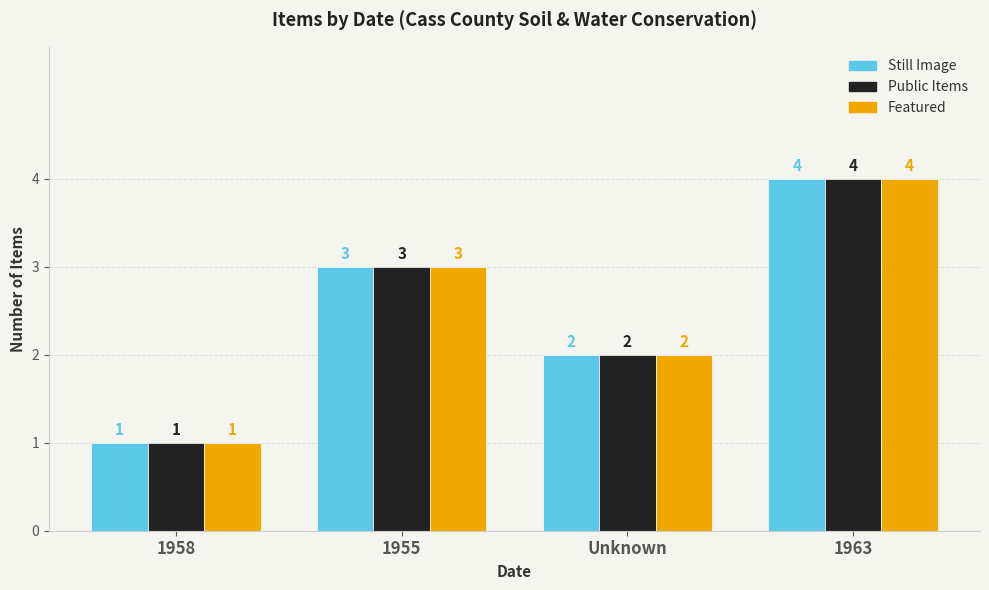

What is the total value across all series at 1958?

3